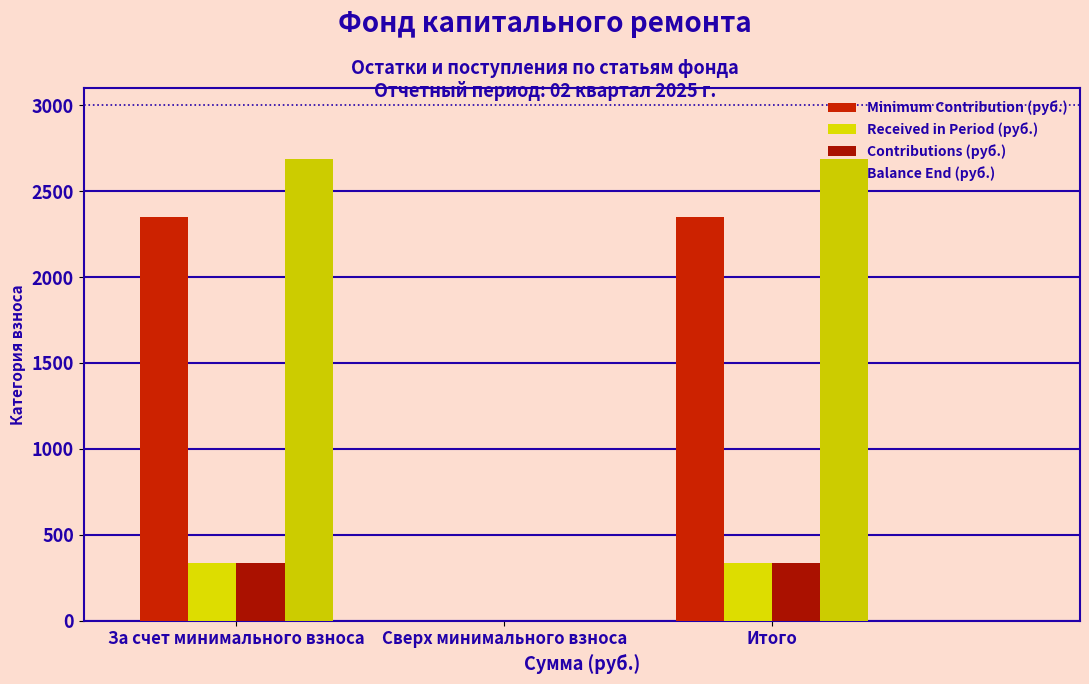

Are the bars horizontal?

No